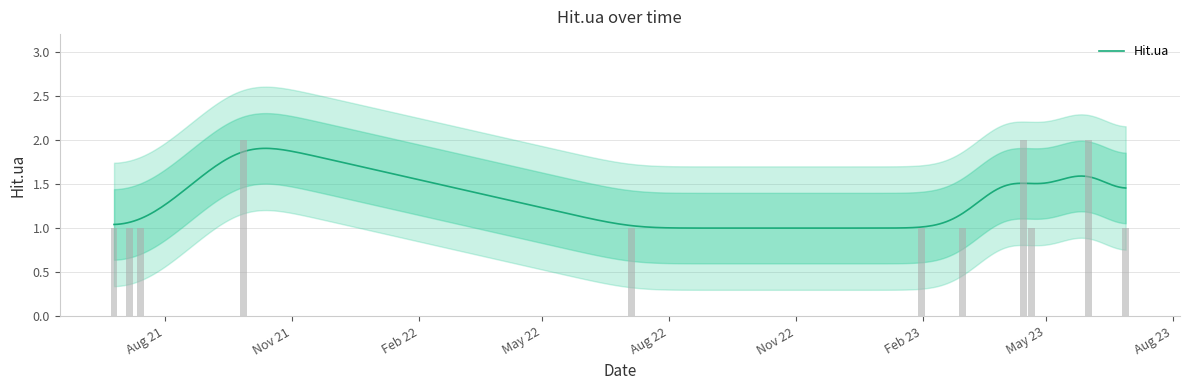

What position from the right is 2021-09-27?

8